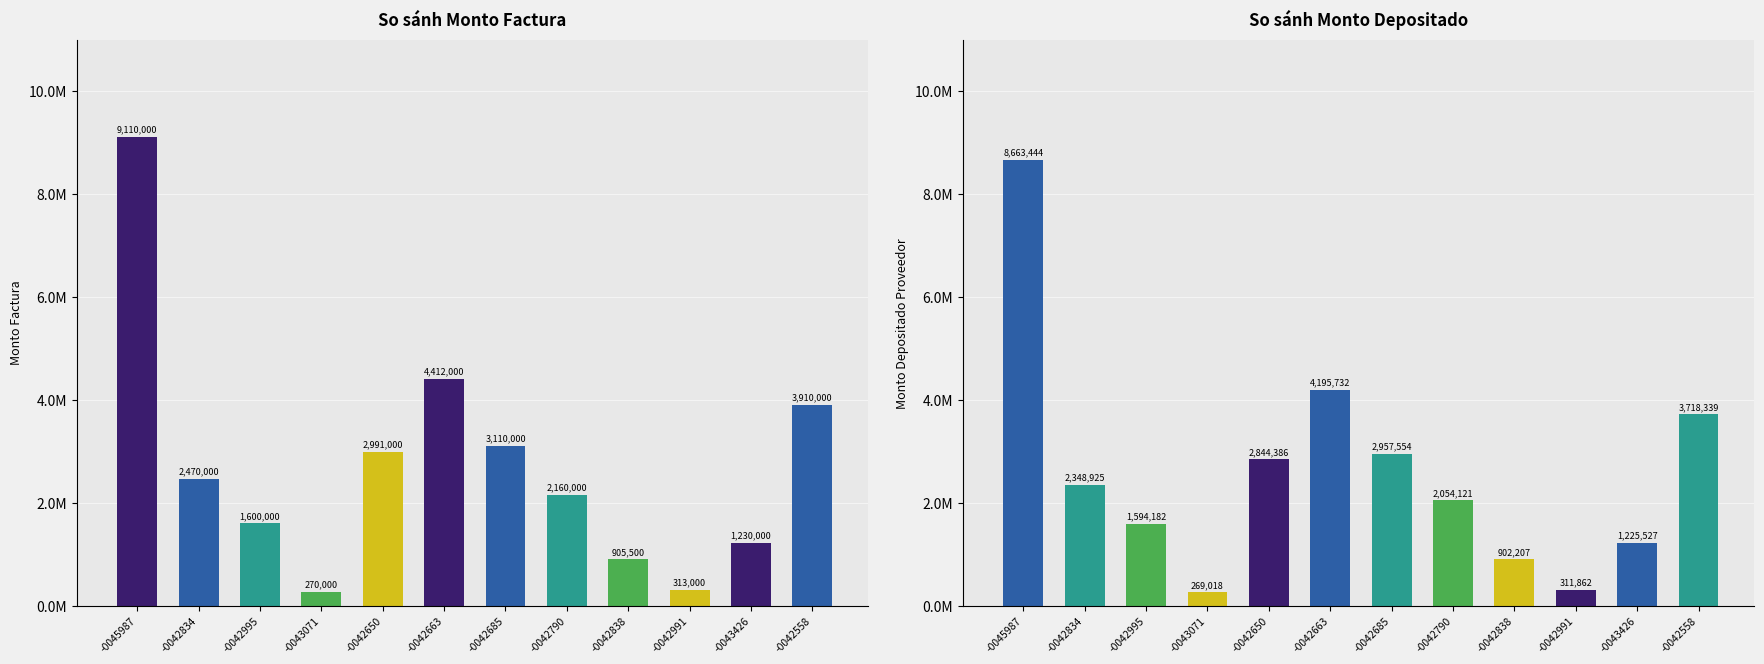

What is the value of the Monto Factura bar at the 12th from the left?

3910000